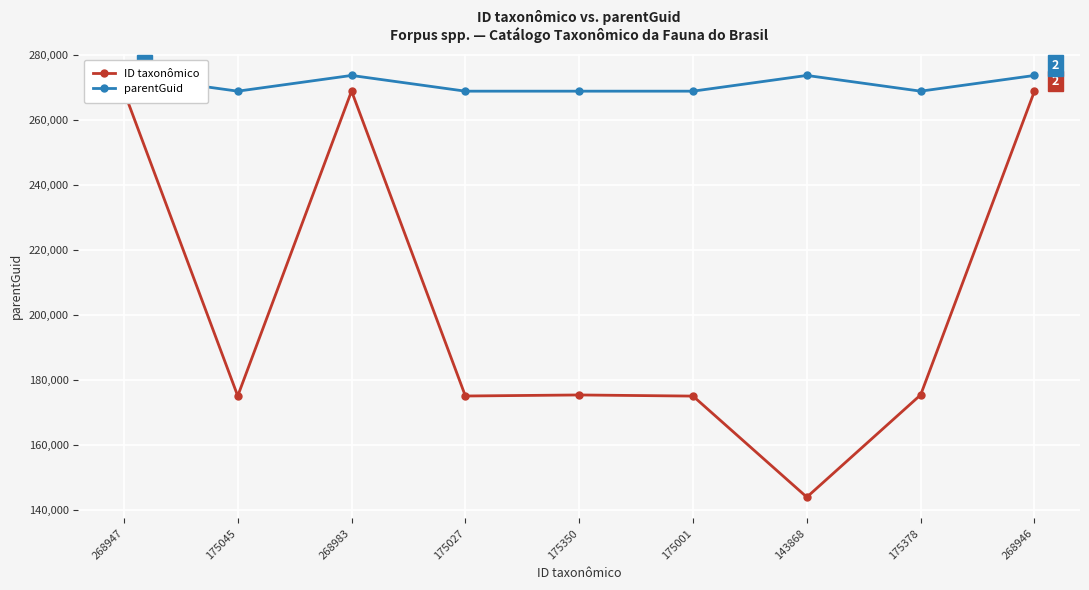

What is the difference between the parentGuid values at 175045 and 175350?

1